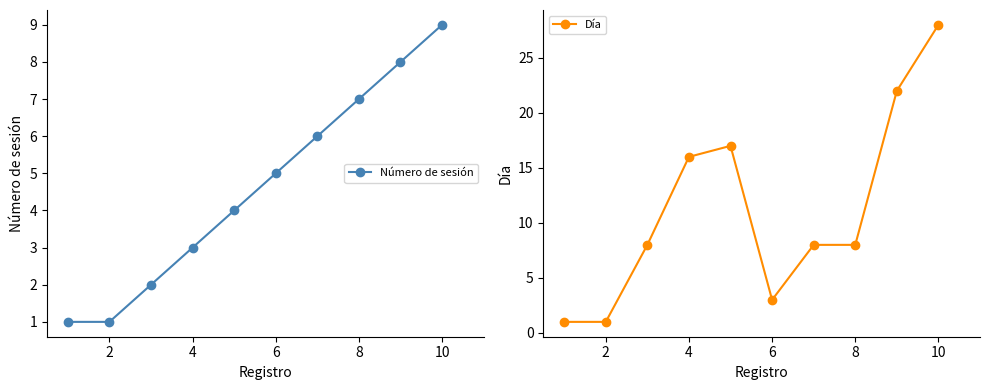

The Día series shows 1 at 10. True or false?

False